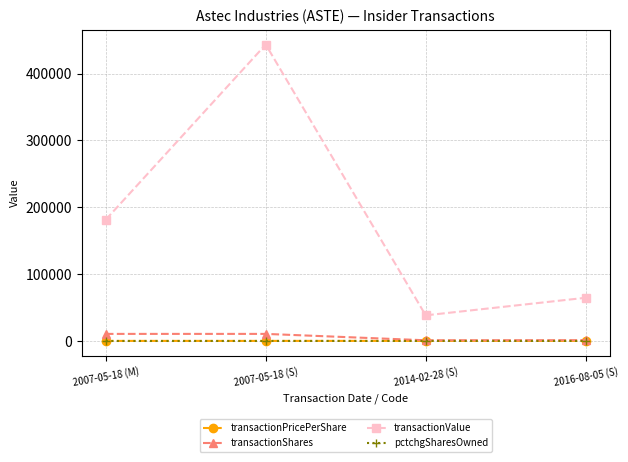

How many lines are shown in the chart?

4